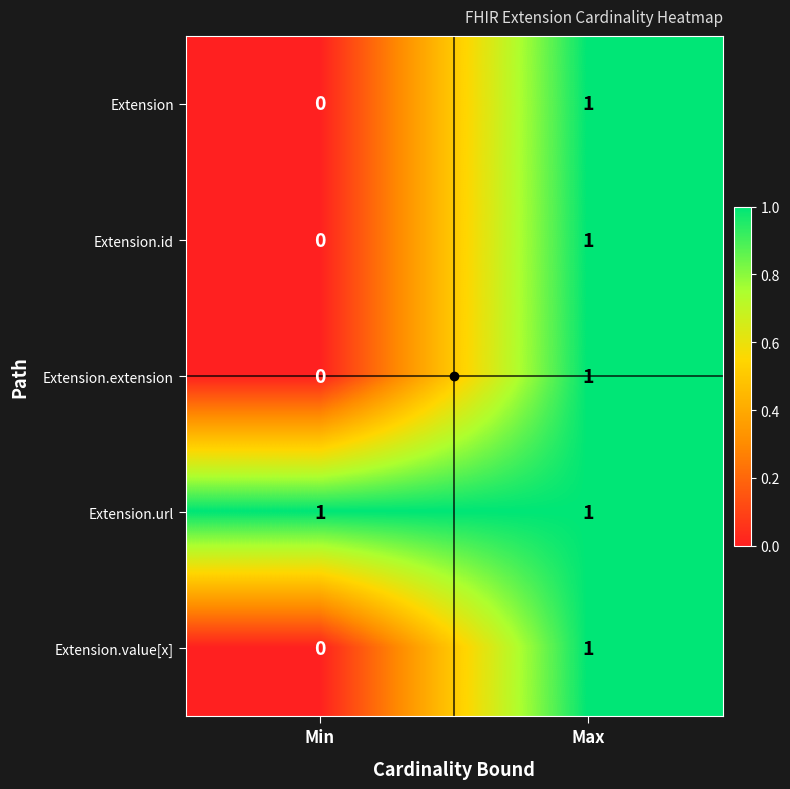

Where is Extension.extension nearest to the value 0?

Min